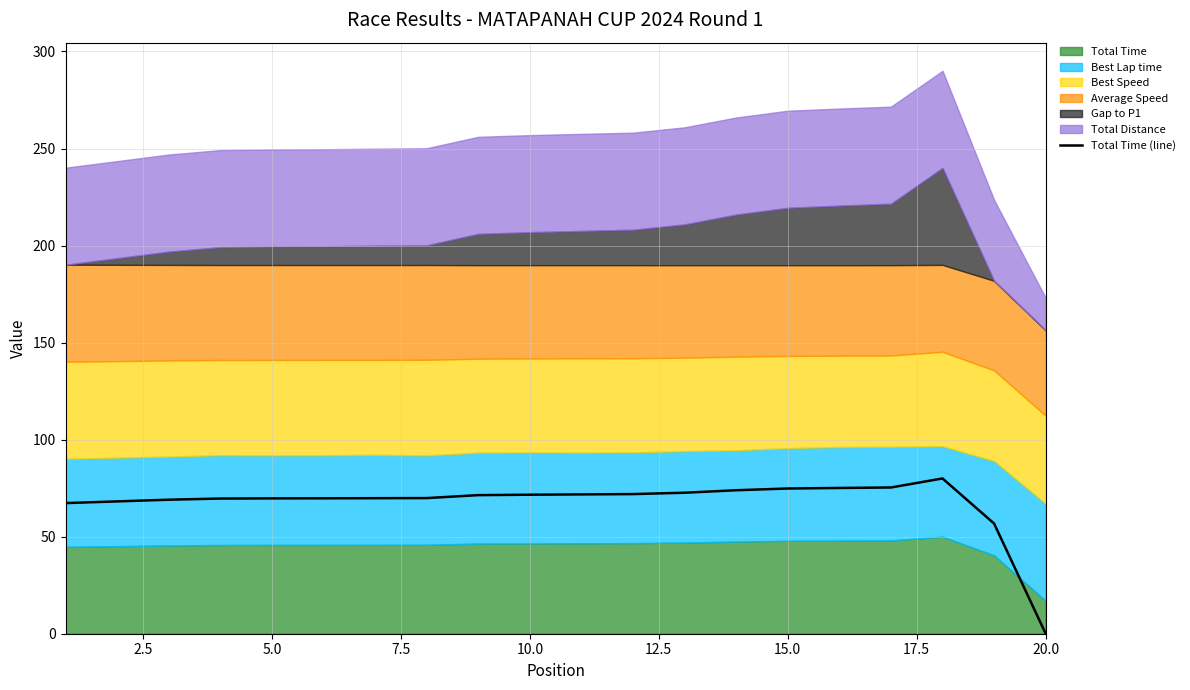

Reading right to left, what are all the values shown in this chart?

0.0	56.8	80.0	75.3	75.1	74.8	73.9	72.6	71.9	71.8	71.6	71.4	69.9	69.8	69.8	69.7	69.6	69.1	68.2	67.3